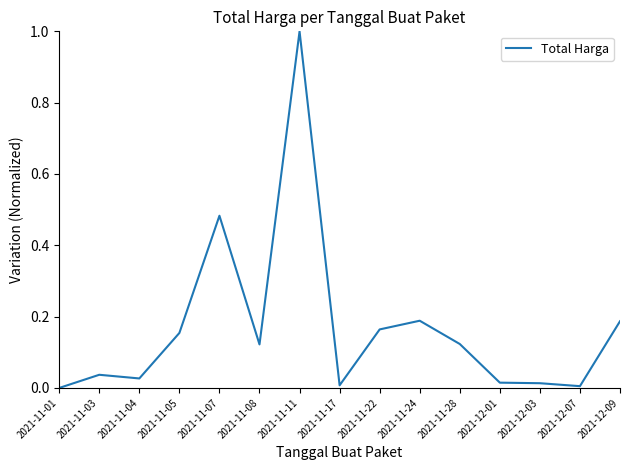

At which category does the chart reach its peak across all series?

2021-11-11